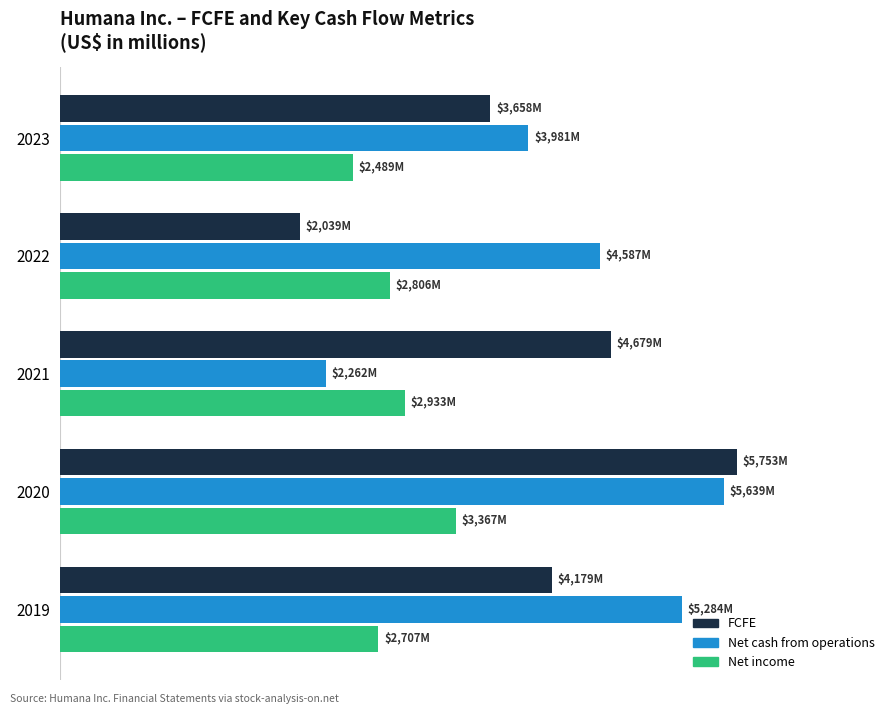

Reading right to left, extract all data points from this chart.

FCFE: 4179	5753	4679	2039	3658
Net cash from operations: 5284	5639	2262	4587	3981
Net income: 2707	3367	2933	2806	2489